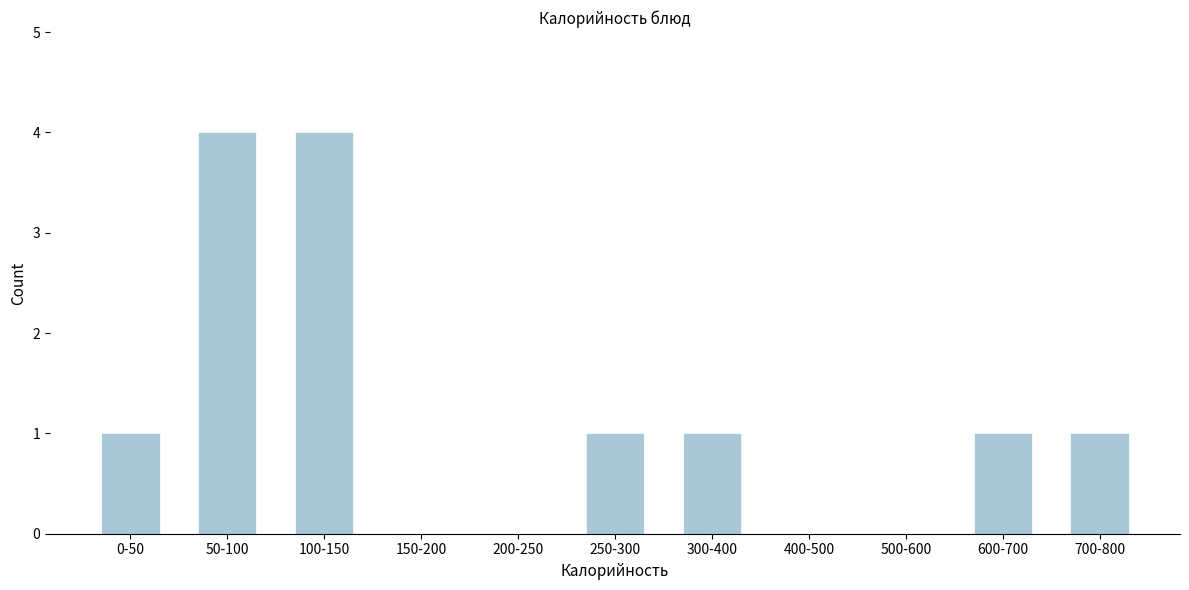

Reading right to left, extract all data points from this chart.

700-800=1	600-700=1	500-600=0	400-500=0	300-400=1	250-300=1	200-250=0	150-200=0	100-150=4	50-100=4	0-50=1